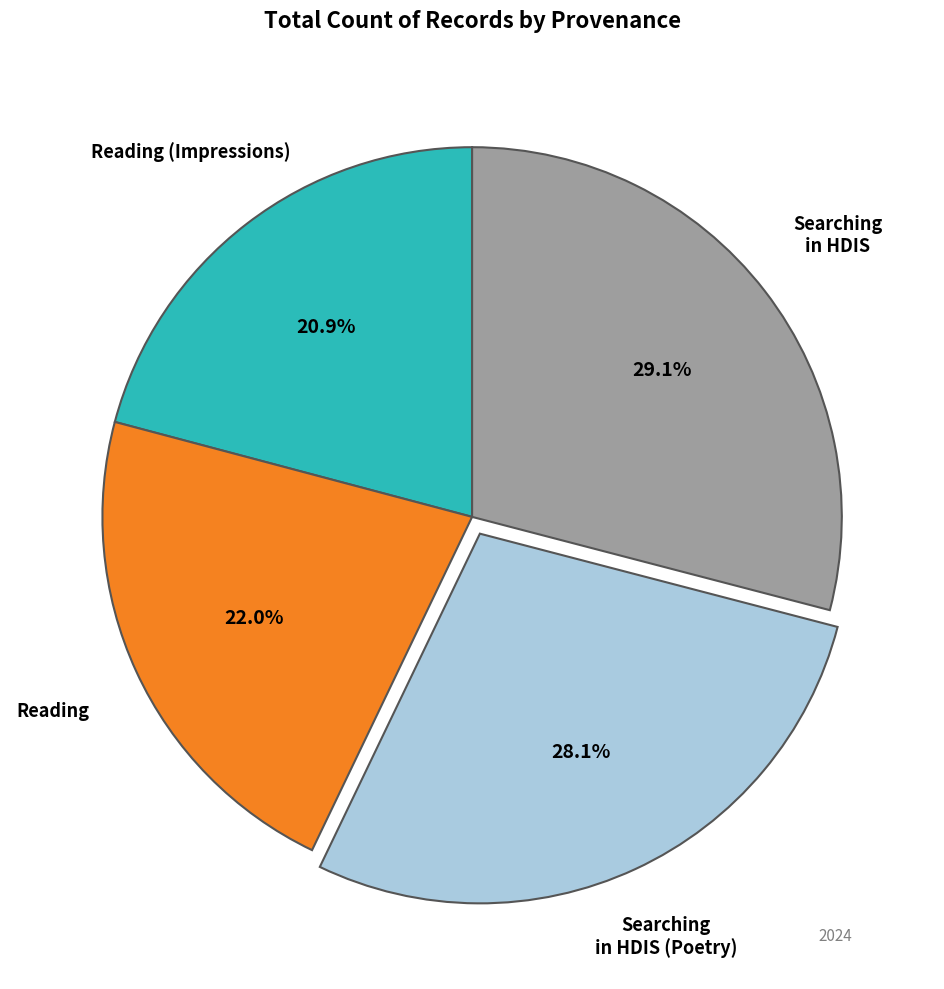

Is there a majority slice in this chart?

No